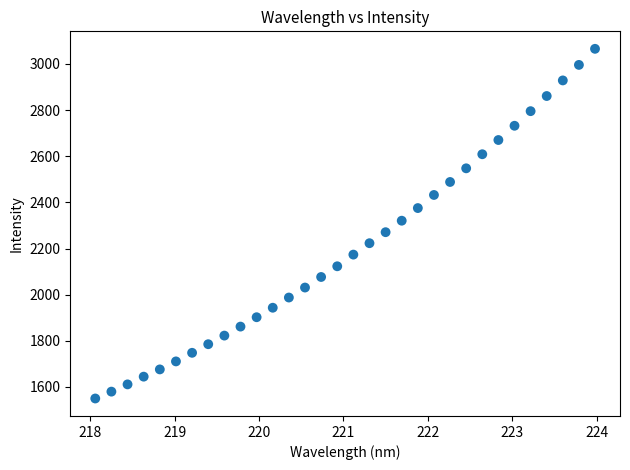

What is the range of Y values (max minus min)?

1515.8